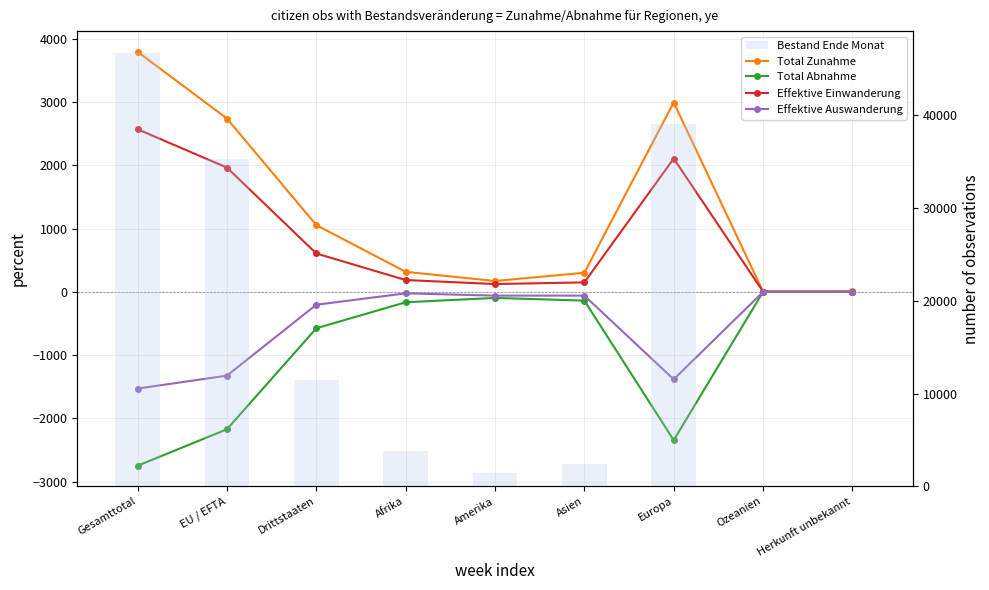

What is the label of the 2nd bar from the left?

EU / EFTA